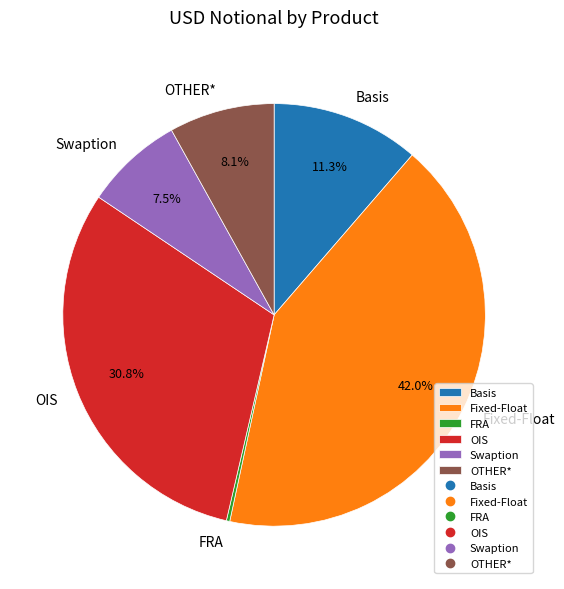

What is the ratio of the value at Fixed-Float to the value at OTHER*?

5.2